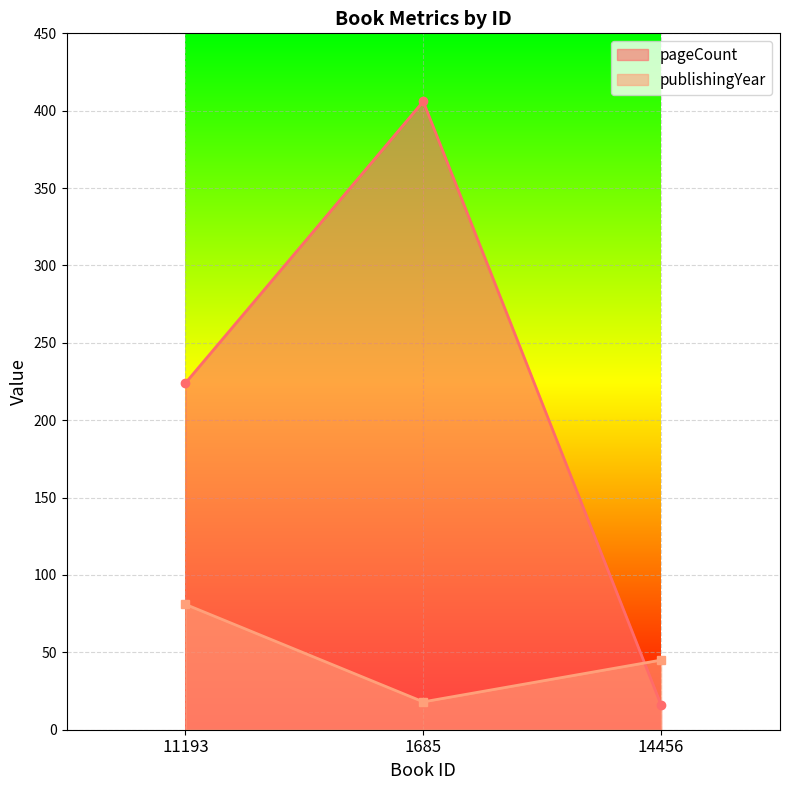

The value of pageCount at 11193 is 224. True or false?

True